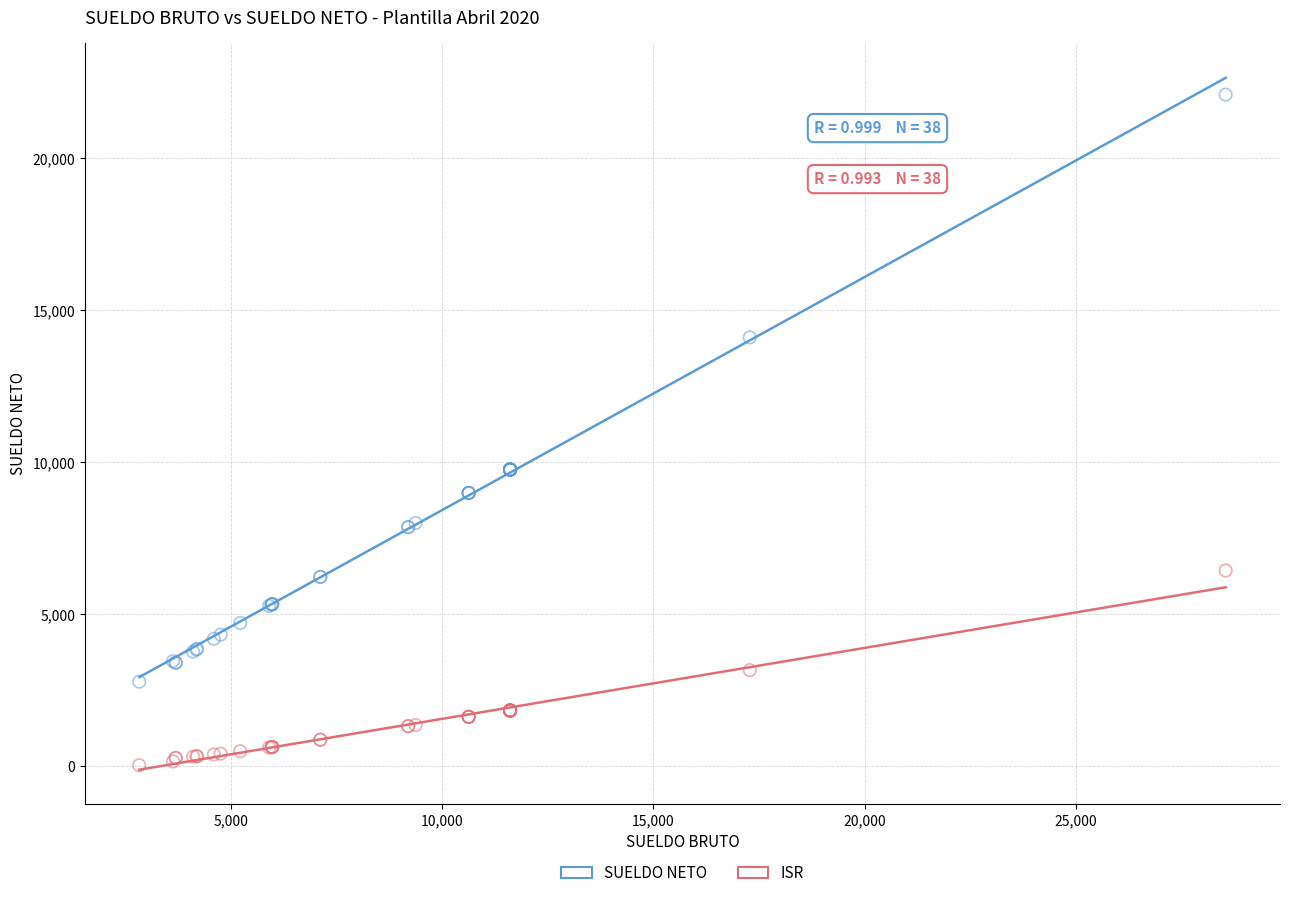

Which series reaches the minimum Y coordinate?

ISR